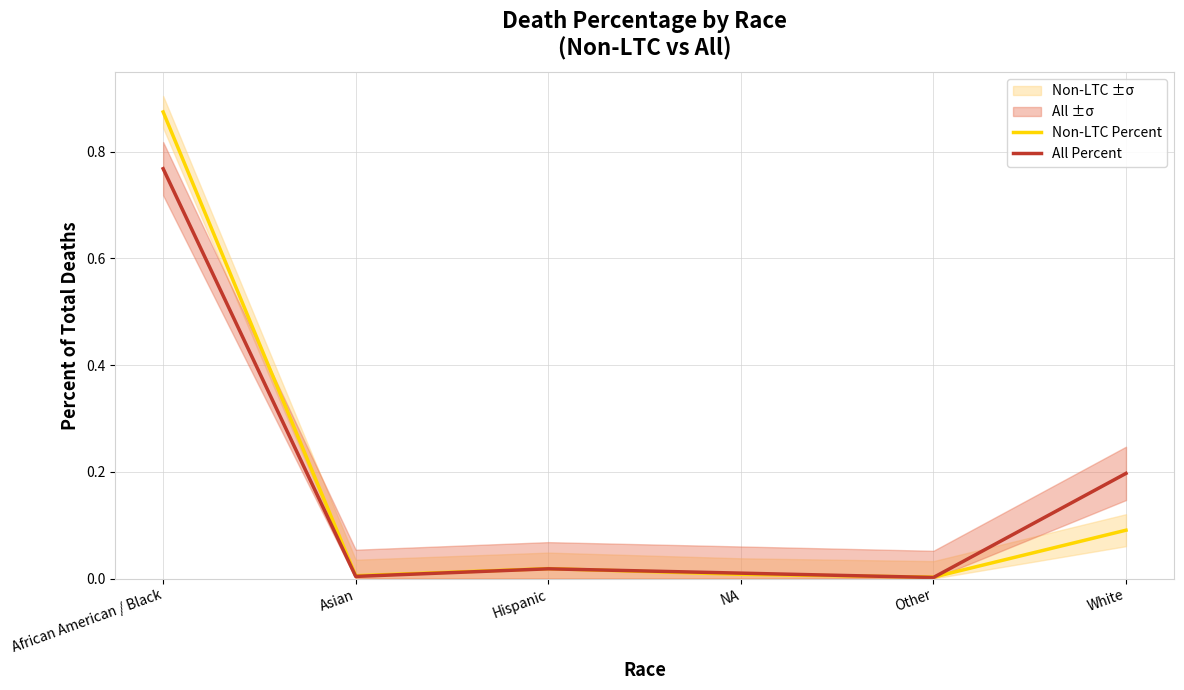

How many series are shown in this chart?

2